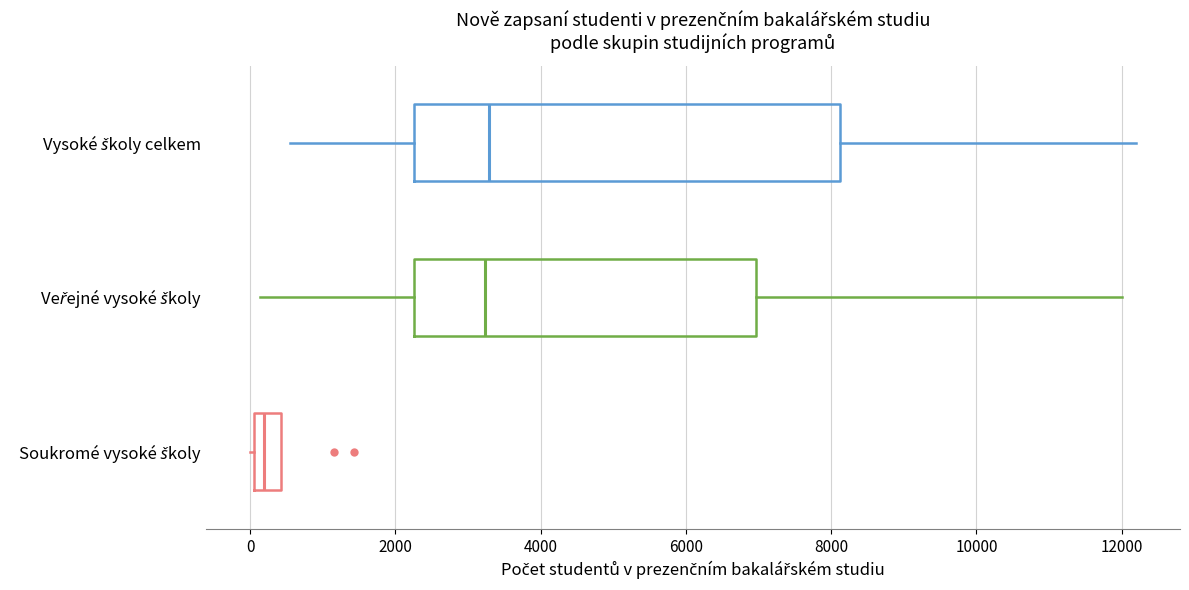

Reading bottom to top, read every box against the x-axis: the position of its median line, the range the box covers, and the ends of its whiskers. The values are not printed on the chart, so give them approximately, as read against the axis.

Soukromé vysoké školy: median 200, box 0 to 400, whiskers 0 to 400
Veřejné vysoké školy: median 3200, box 2200 to 7000, whiskers 200 to 12000
Vysoké školy celkem: median 3200, box 2200 to 8200, whiskers 600 to 12200